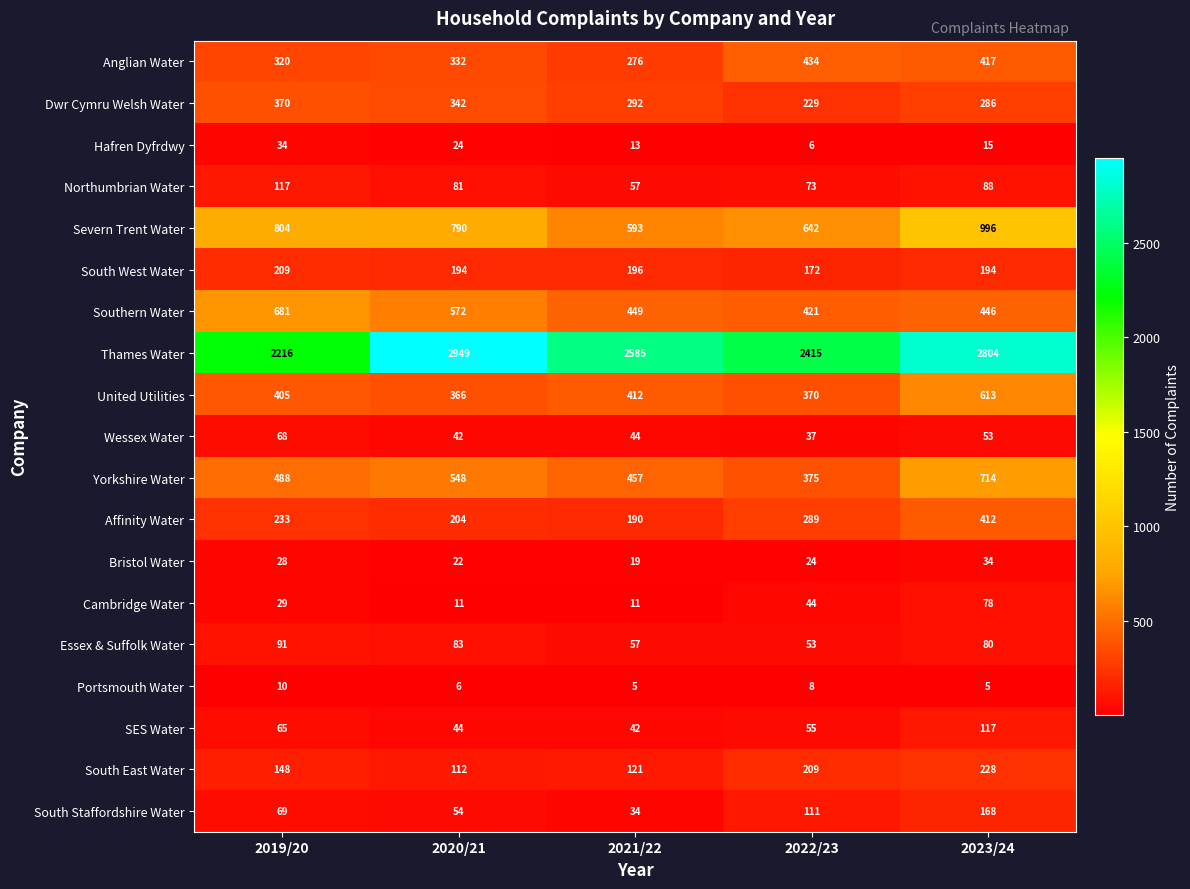

Where is Yorkshire Water nearest to the value 544?

2020/21